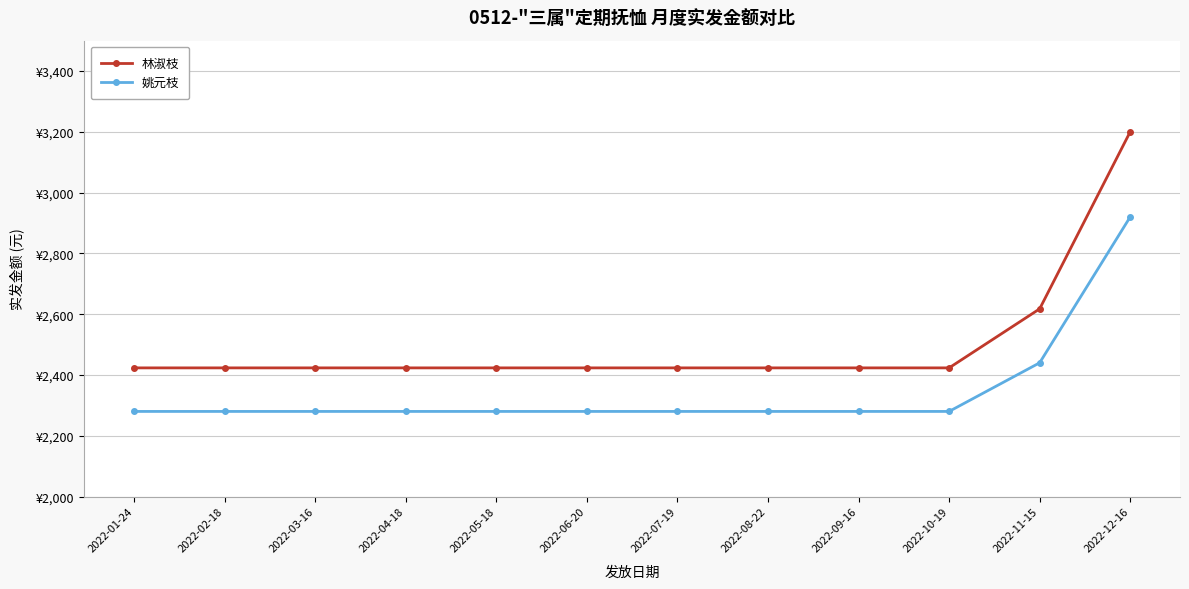

What is the greatest value displayed?

3200.1